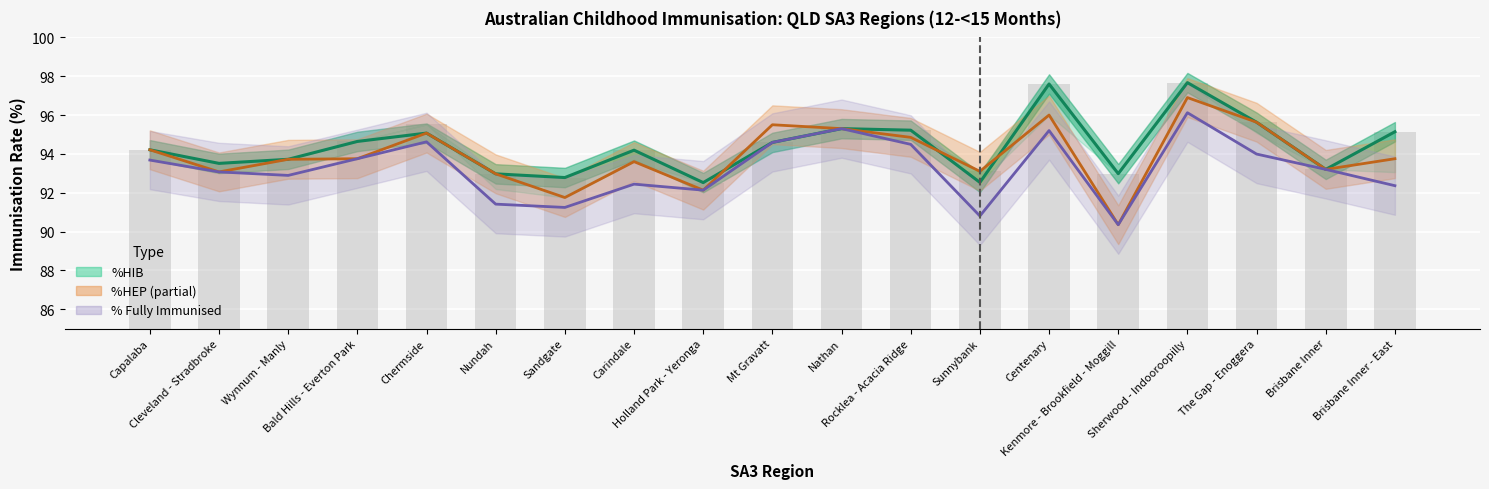

True or false: % Fully Immunised line has a value of 170.4 at Centenary.

False